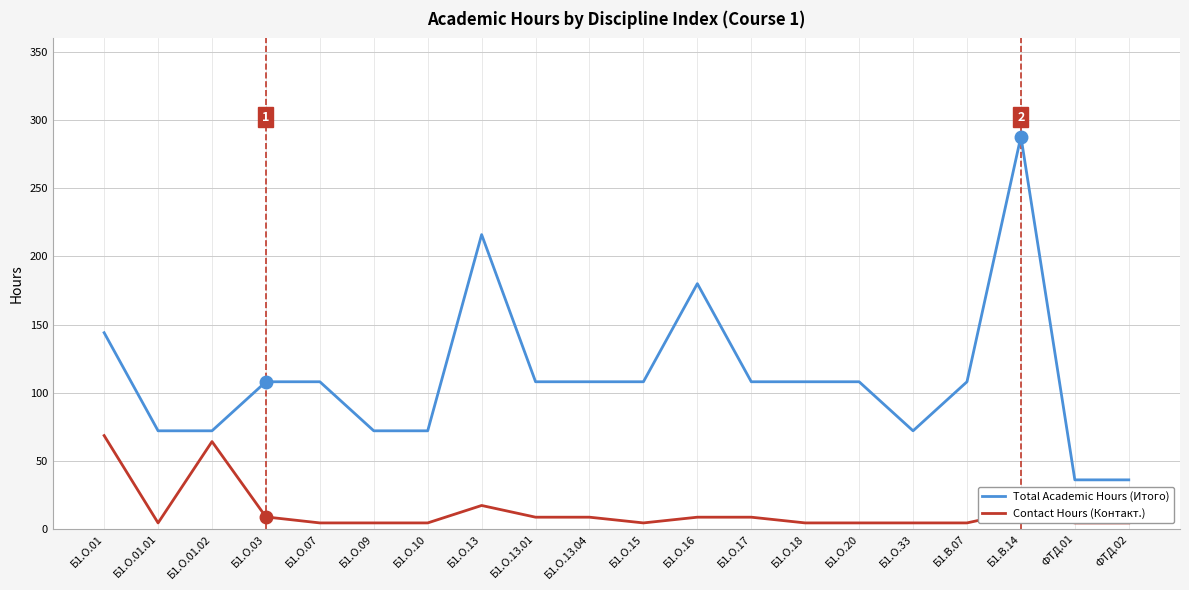

How many interior local peaks does the Contact Hours (Контакт.) series have?

3